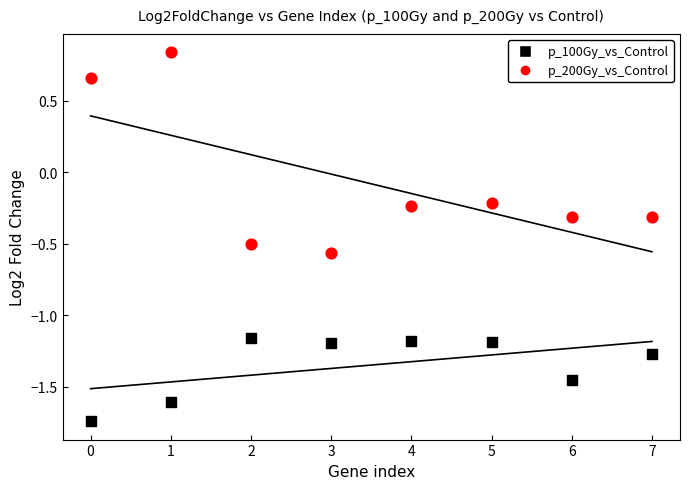

Which series reaches the maximum Y coordinate?

p_200Gy_vs_Control